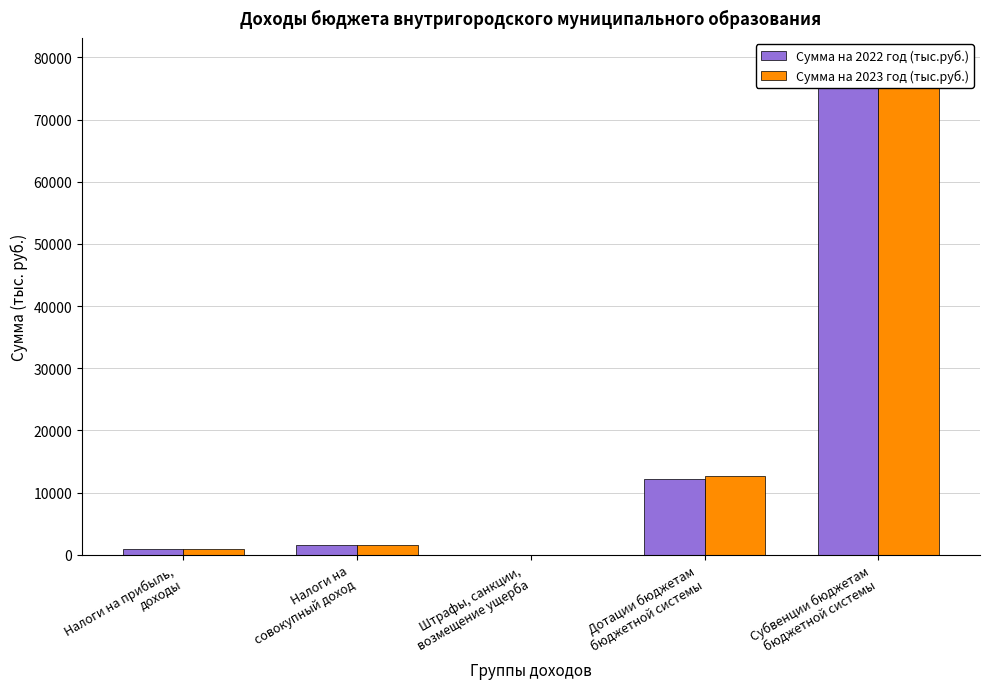

Rank the categories by Сумма на 2022 год (тыс.руб.) value from highest to lowest.

Субвенции бюджетам
бюджетной системы, Дотации бюджетам
бюджетной системы, Налоги на
совокупный доход, Налоги на прибыль,
доходы, Штрафы, санкции,
возмещение ущерба